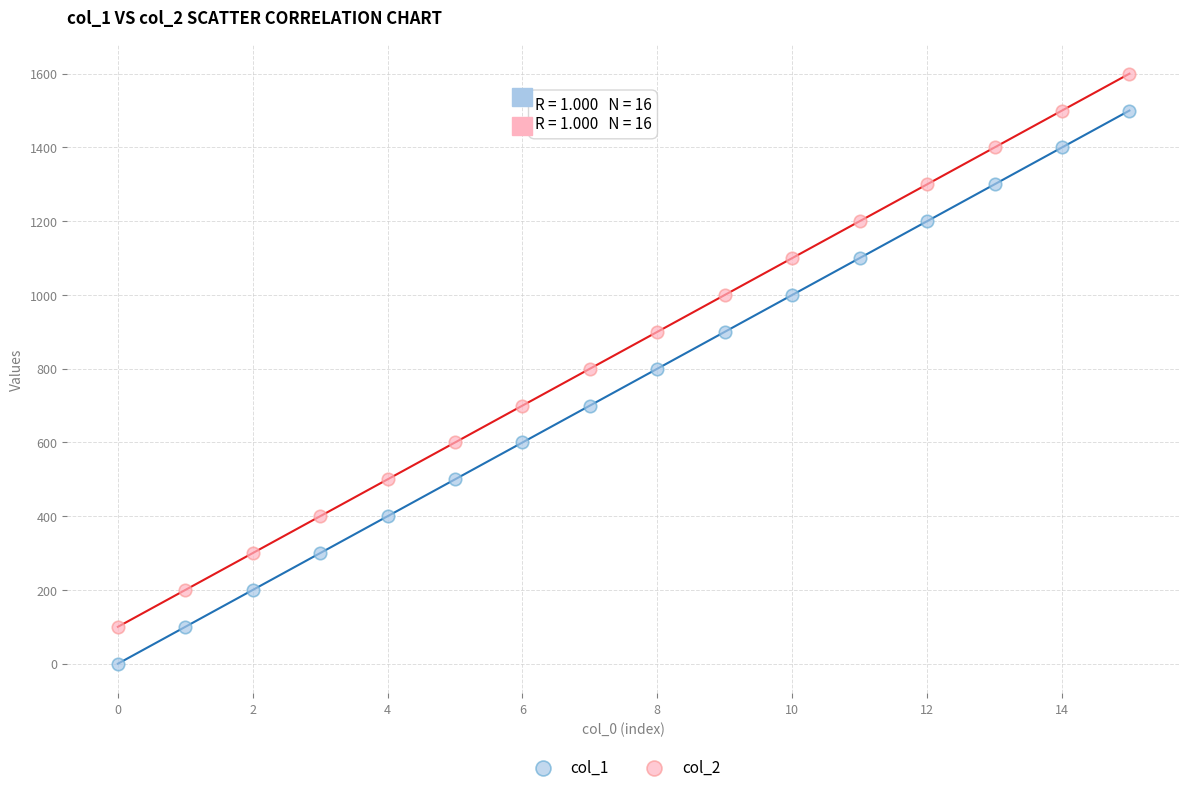

Which series contains the lowest Y value?

col_1